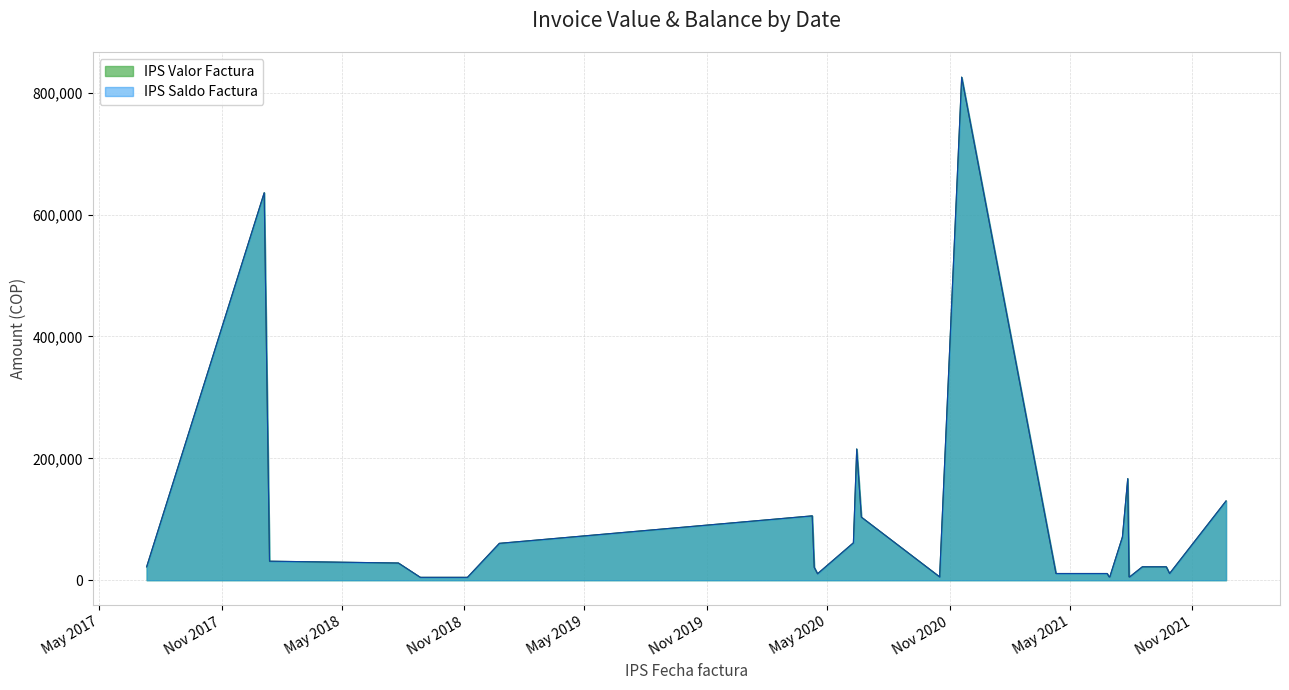

What is the maximum value for IPS Saldo Factura?

825629